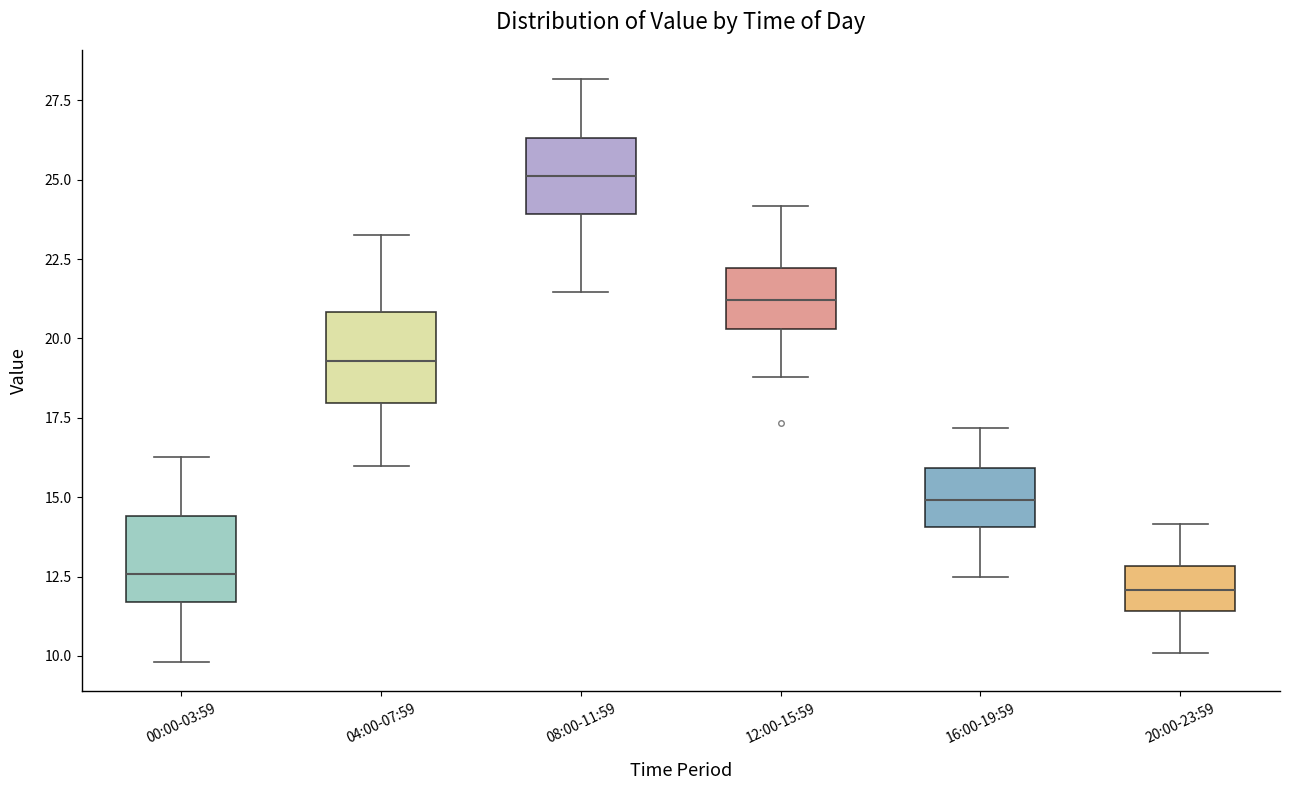

Reading left to right, read every box against the y-axis: the position of its median line, the range the box covers, and the ends of its whiskers. The values are not printed on the chart, so give them approximately, as read against the axis.

00:00-03:59: median 12.5, box 11.5 to 14.5, whiskers 10.0 to 16.5
04:00-07:59: median 19.5, box 18.0 to 21.0, whiskers 16.0 to 23.5
08:00-11:59: median 25.0, box 24.0 to 26.5, whiskers 21.5 to 28.0
12:00-15:59: median 21.0, box 20.5 to 22.0, whiskers 19.0 to 24.0
16:00-19:59: median 15.0, box 14.0 to 16.0, whiskers 12.5 to 17.0
20:00-23:59: median 12.0, box 11.5 to 13.0, whiskers 10.0 to 14.0